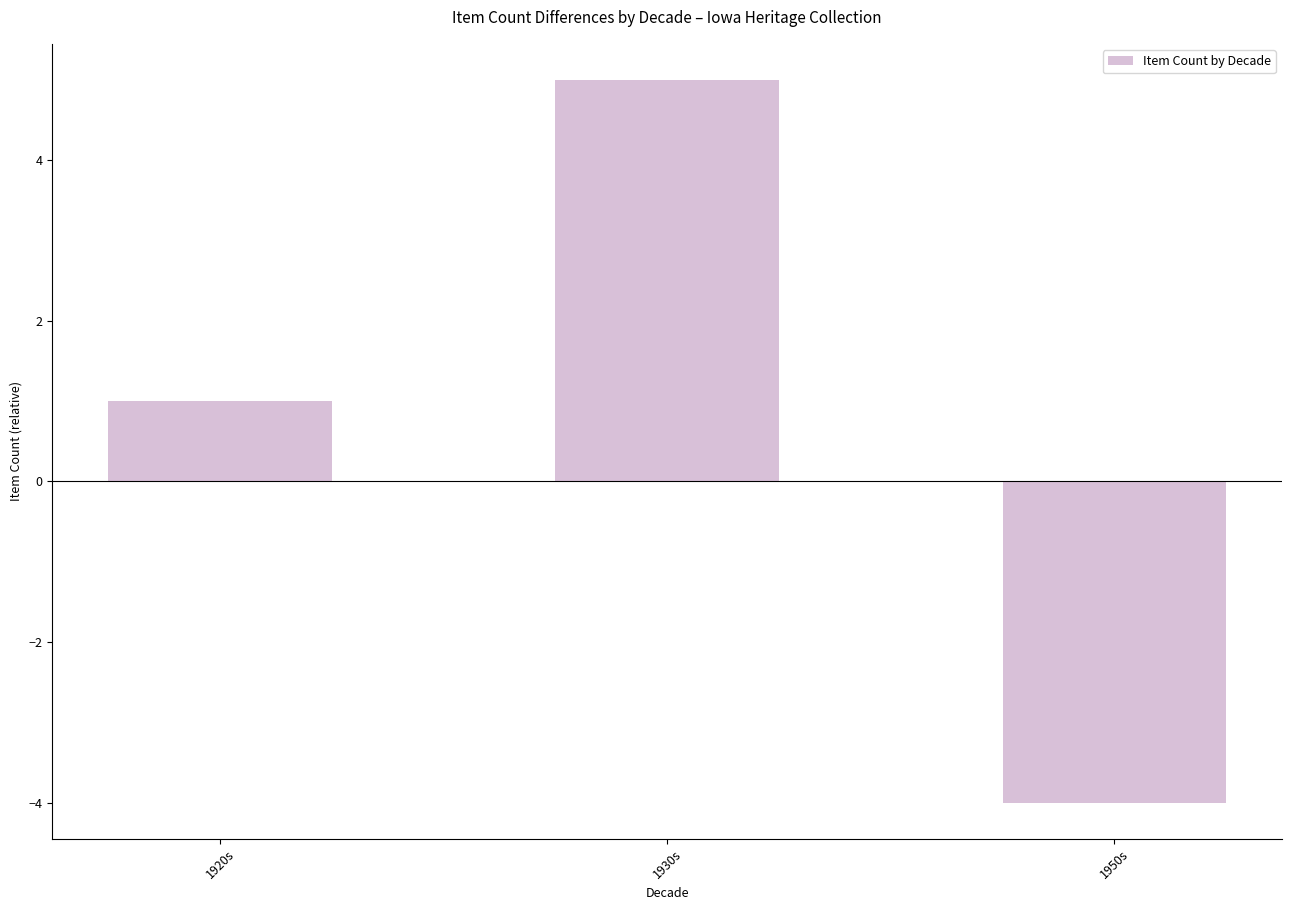

How many values are below 1?

1